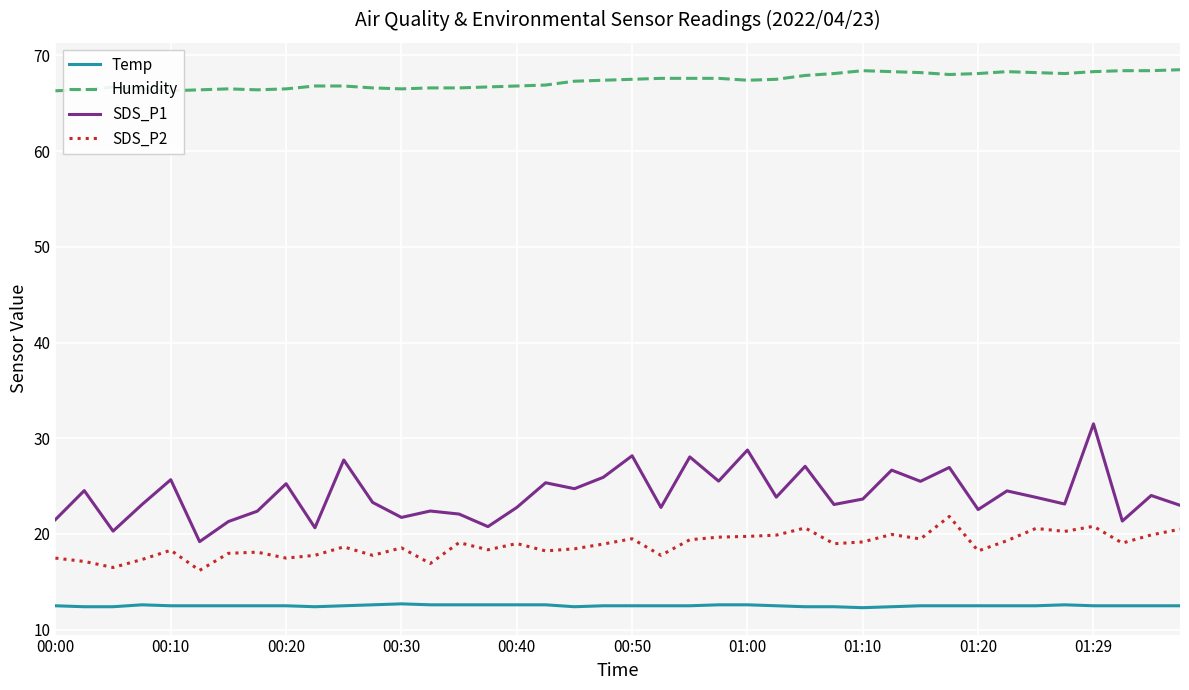

What is the difference between the highest and lowest values at 21?

55.1